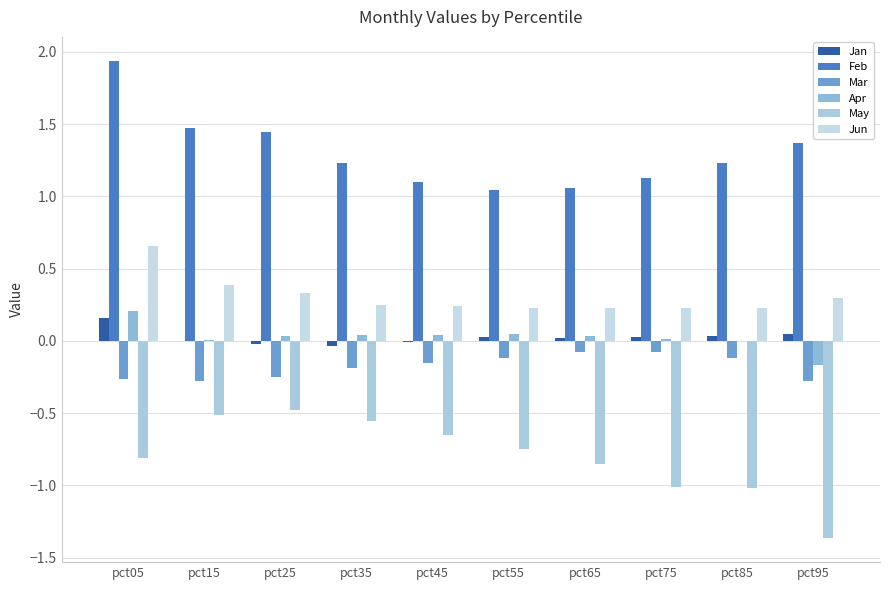

Is it true that May equals -0.7 at pct45?

True